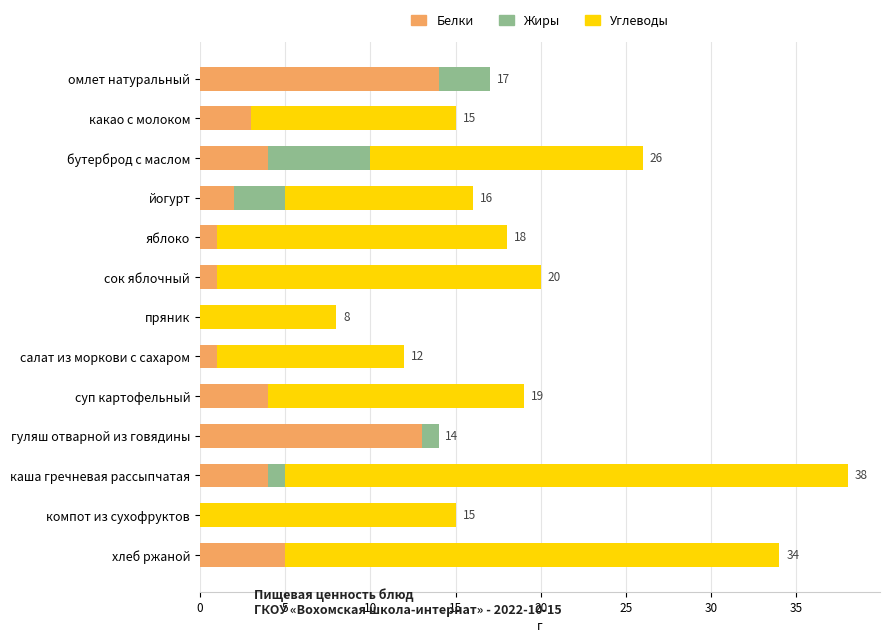

Is it true that Белки equals 0 at компот из сухофруктов?

True